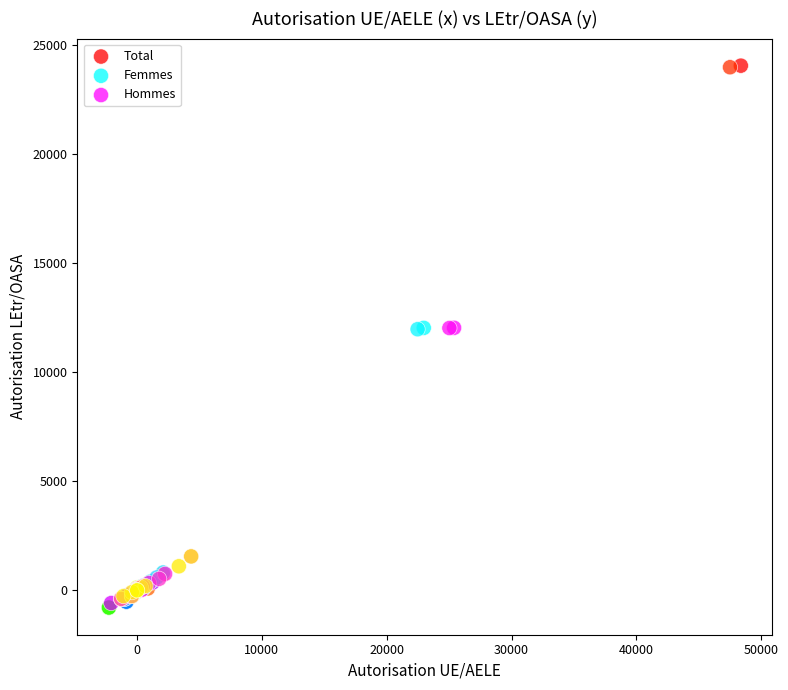

Which series reaches the maximum Y coordinate?

Total